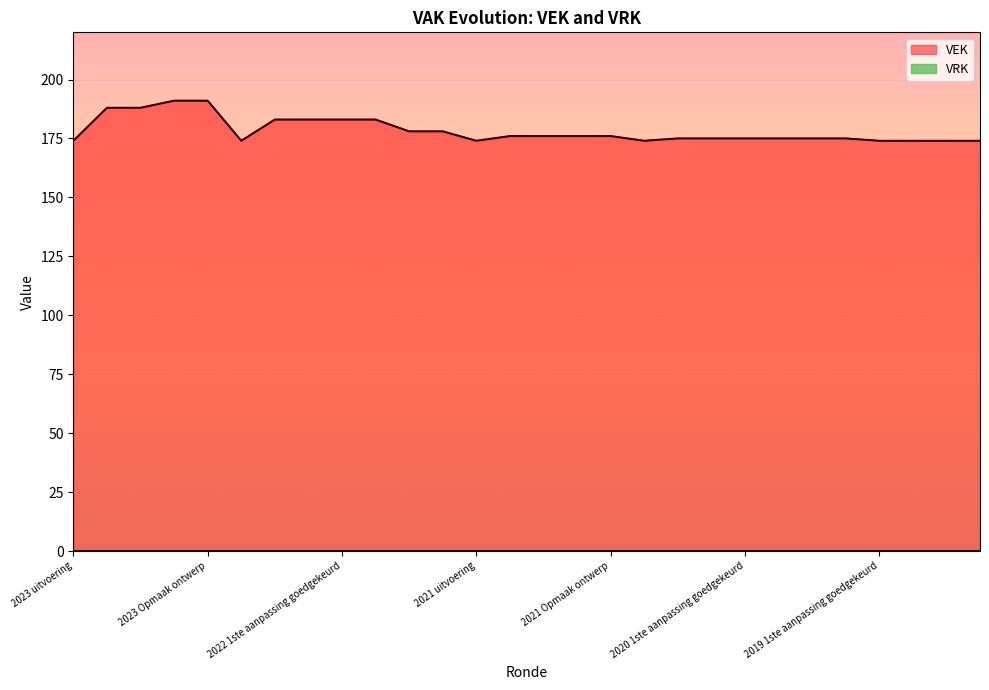

What is the difference between the second highest and minimum values?

17